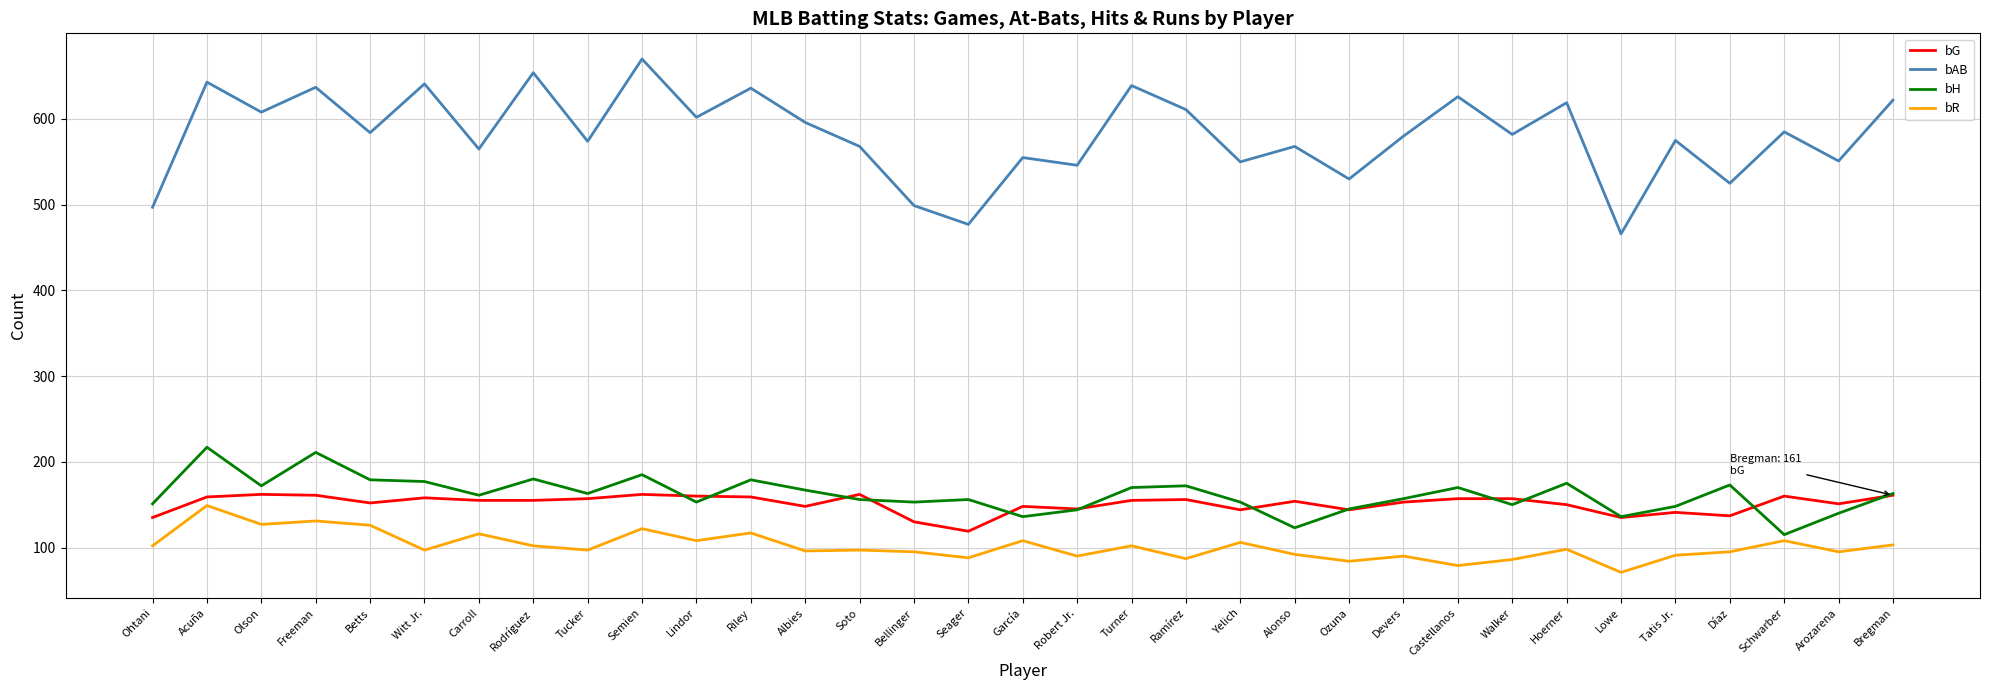

At which category is the sum across all series the highest?

Acuña